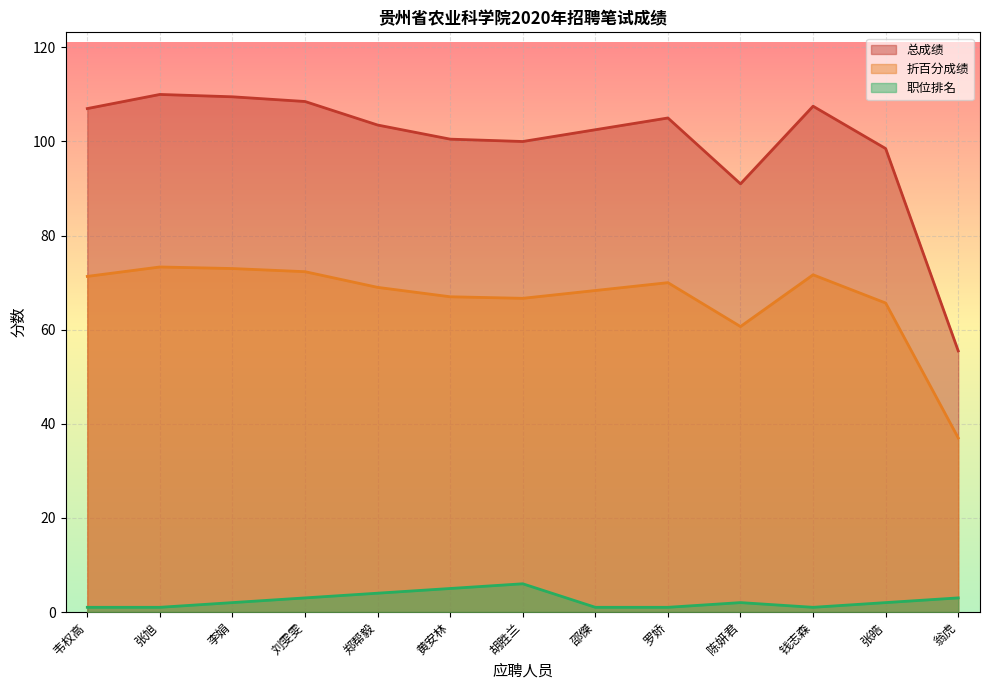

What is the value of the 总成绩 point at the 4th from the left?

108.5